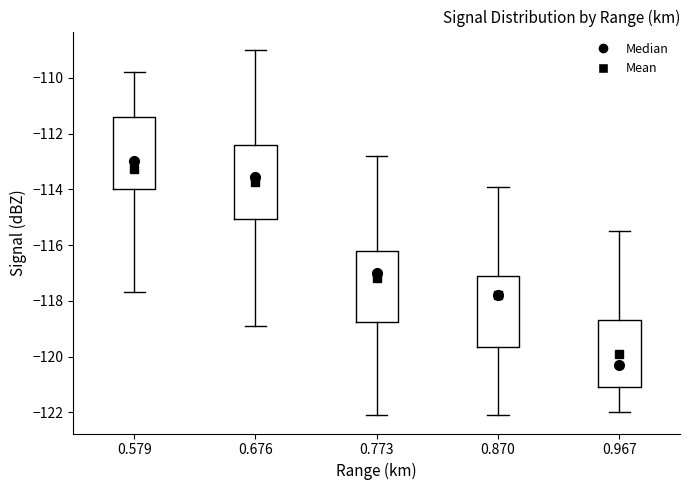

Reading left to right, transcribe this box plot: for each box, give where its median line is, the range the box spans, and where its two whiskers end, as read against the y-axis. The values are not printed on the chart, so give them approximately, as read against the axis.

0.579: median -113.0, box -114.0 to -111.4, whiskers -117.6 to -109.8
0.676: median -113.6, box -115.0 to -112.4, whiskers -118.8 to -109.0
0.773: median -117.0, box -118.8 to -116.2, whiskers -122.0 to -112.8
0.870: median -117.8, box -119.6 to -117.0, whiskers -122.0 to -113.8
0.967: median -120.2, box -121.0 to -118.6, whiskers -122.0 to -115.4